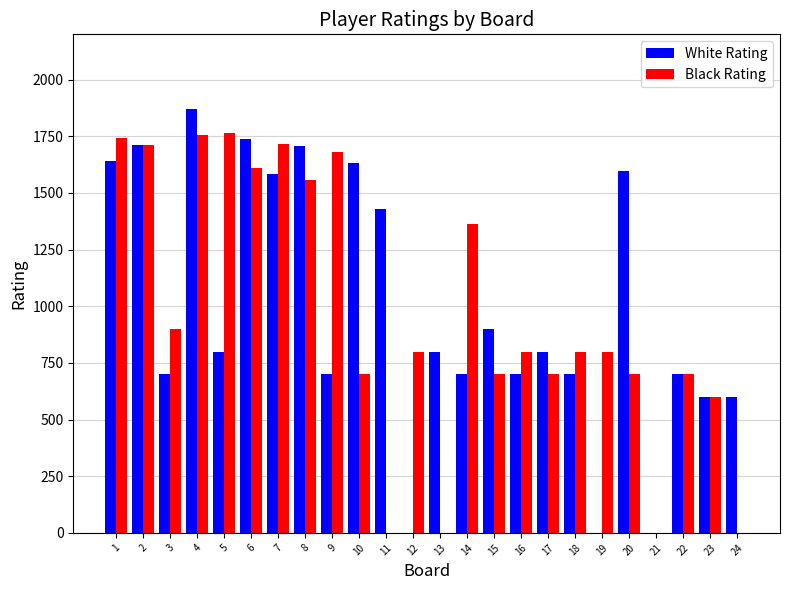

The value of White Rating at 15 is 900. True or false?

True